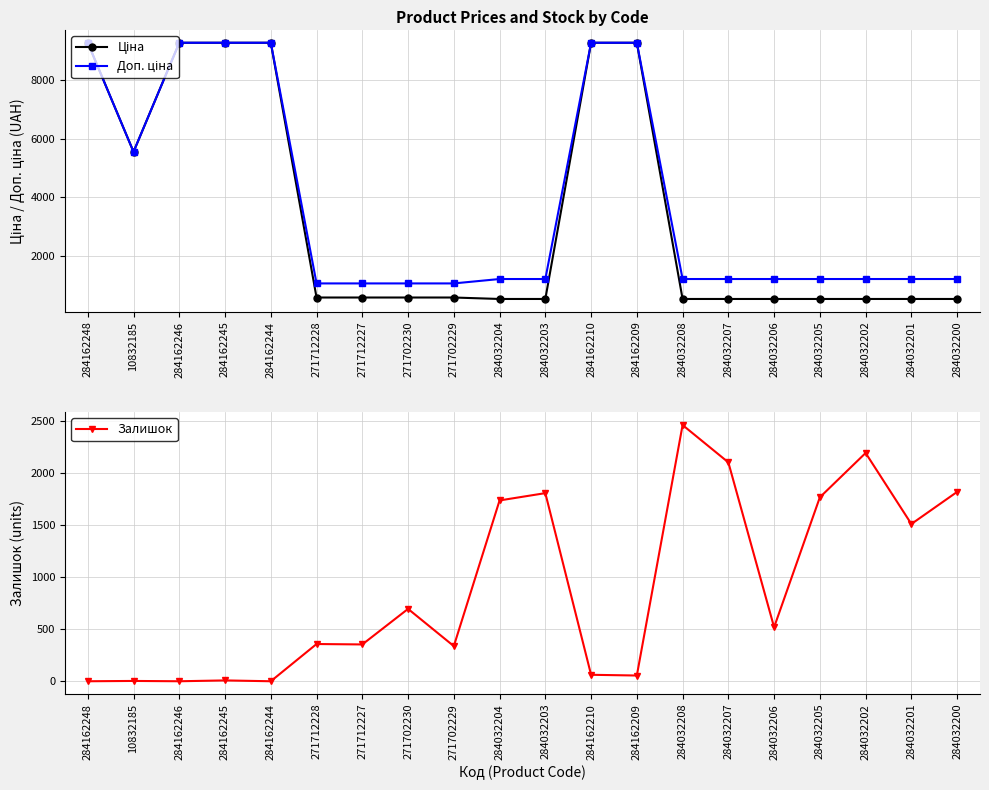

Does the chart have visible grid lines?

Yes